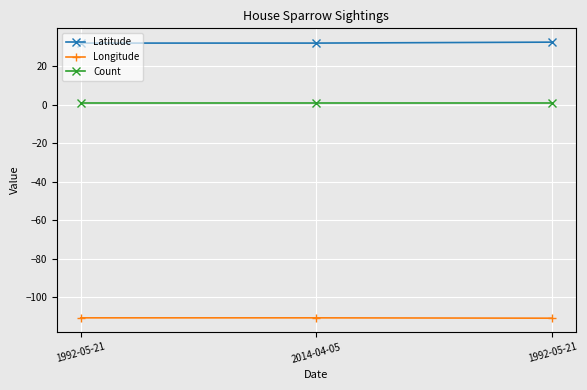

At which label is Latitude closest to 32?

1992-05-21